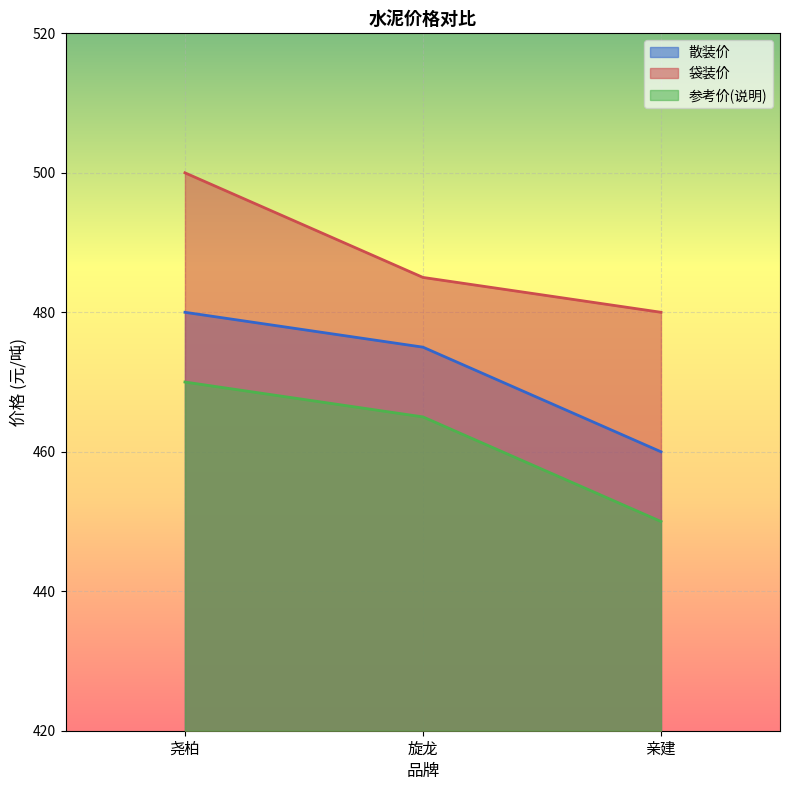

Which category has the lowest value across all series?

亲建